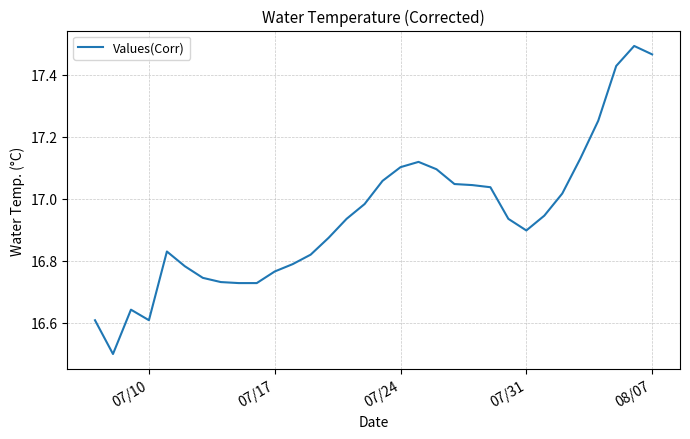

What is the difference between the maximum and minimum values?

1.0